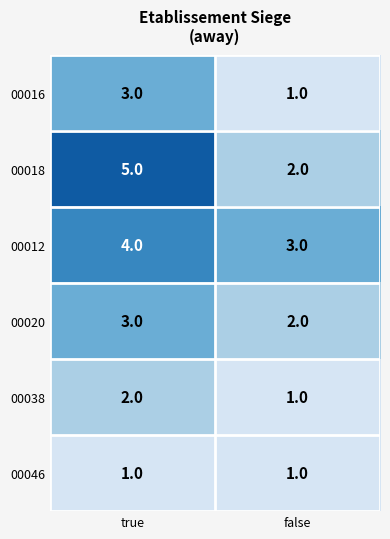

What is the total value across all series at false?

10